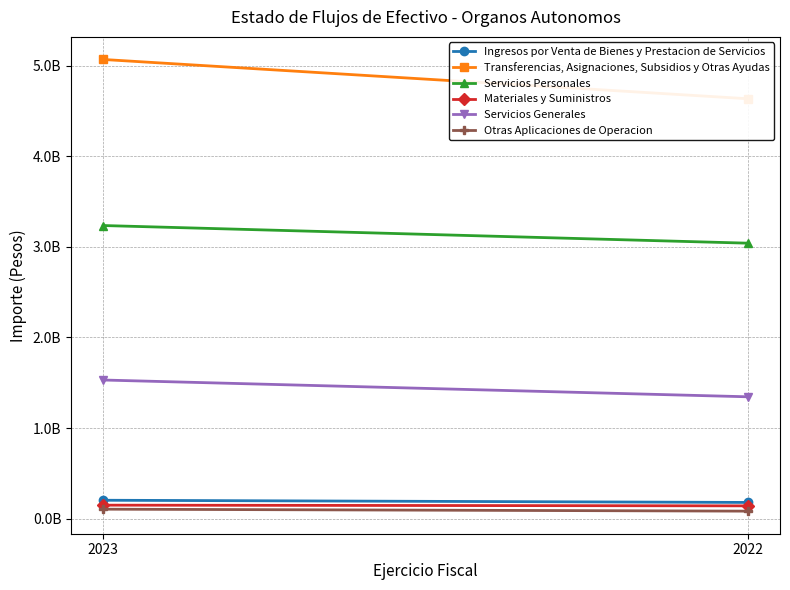

What is the spread (max minus min) of values at 2023?

4962108895